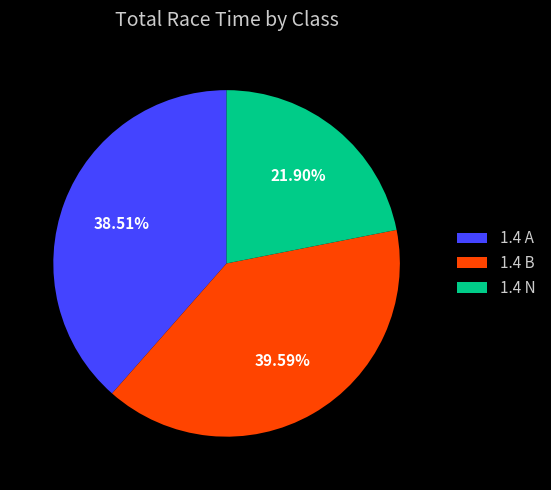

To the nearest percent, what percentage of the pie is 1.4 B?

40%